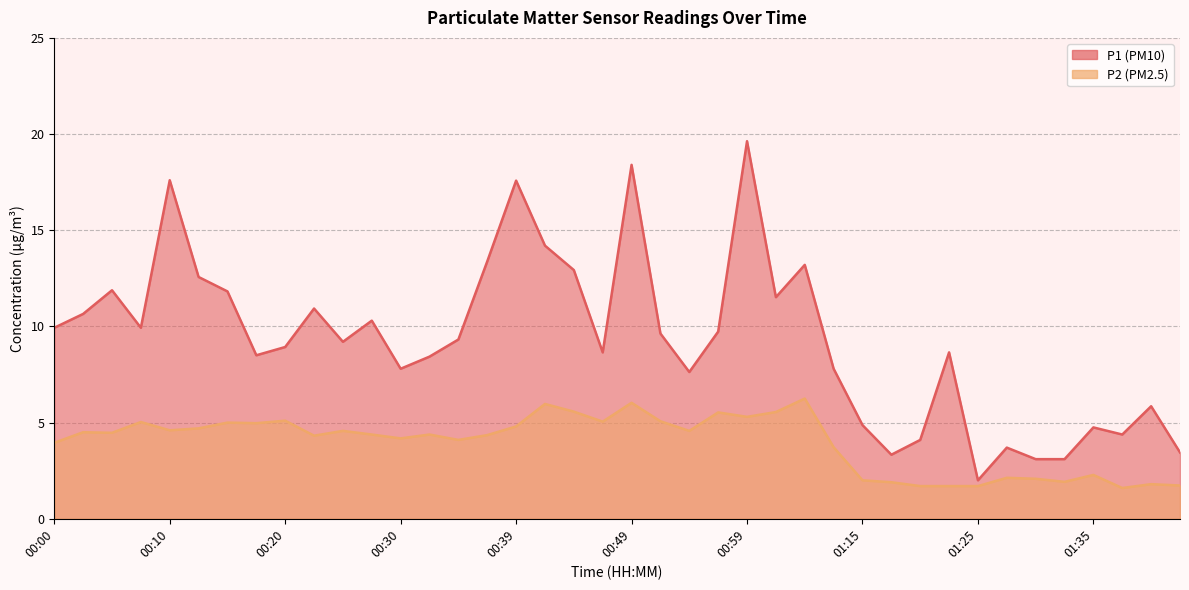

The P2 series shows 1.6 at 01:38. True or false?

True